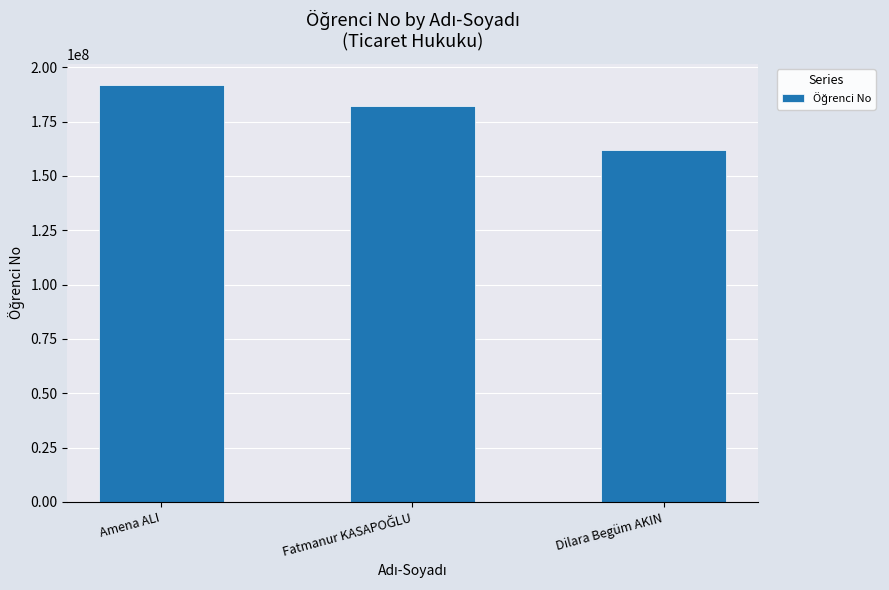

What is the label of the 1st bar from the right?

Dilara Begüm AKIN